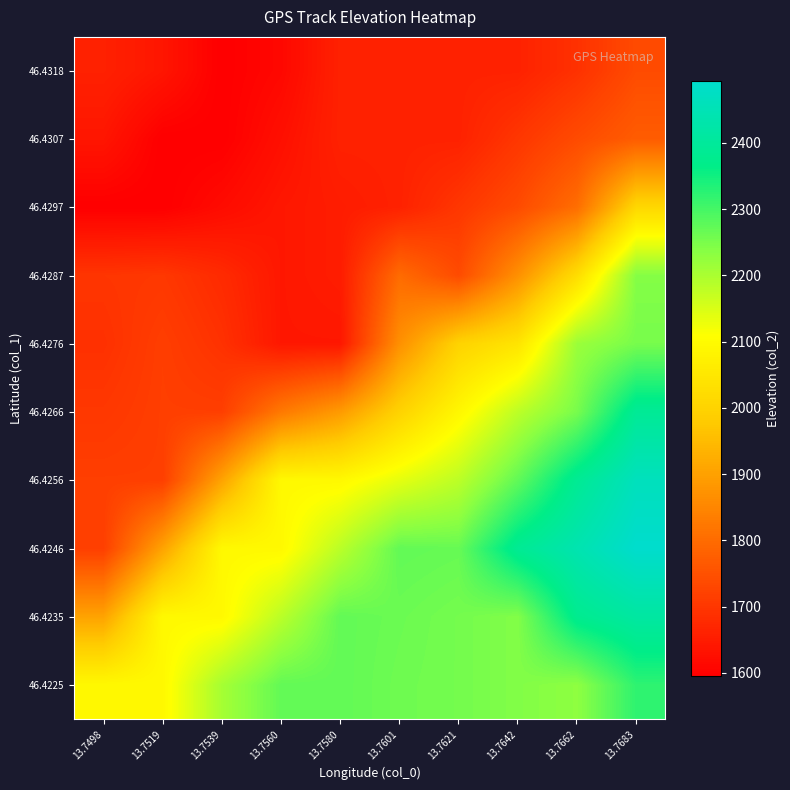

Reading left to right, what are all the values shown in this chart?

46.4225: 13.7498=2094.0	13.7519=2094.0	13.7539=2205.2	13.7560=2272.0	13.7580=2272.0	13.7601=2260.7	13.7621=2255.0	13.7642=2242.5	13.7662=2230.0	13.7683=2321.0
46.4235: 13.7498=1905.0	13.7519=2094.0	13.7539=2094.0	13.7560=2183.0	13.7580=2272.0	13.7601=2263.5	13.7621=2255.0	13.7642=2242.5	13.7662=2378.7	13.7683=2412.0
46.4246: 13.7498=1716.0	13.7519=1905.0	13.7539=2094.0	13.7560=2094.0	13.7580=2183.0	13.7601=2272.0	13.7621=2267.8	13.7642=2387.0	13.7662=2439.1	13.7683=2494.0
46.4256: 13.7498=1716.0	13.7519=1716.0	13.7539=1905.0	13.7560=2094.0	13.7580=2094.0	13.7601=2136.5	13.7621=2181.0	13.7642=2273.3	13.7662=2387.0	13.7683=2463.5
46.4266: 13.7498=1702.2	13.7519=1716.0	13.7539=1715.5	13.7560=1825.9	13.7580=1889.7	13.7601=1999.0	13.7621=2090.0	13.7642=2181.0	13.7662=2252.0	13.7683=2391.5
46.4276: 13.7498=1689.0	13.7519=1715.0	13.7539=1690.7	13.7560=1641.0	13.7580=1641.0	13.7601=1869.0	13.7621=1999.0	13.7642=2042.8	13.7662=2216.5	13.7683=2252.0
46.4287: 13.7498=1697.7	13.7519=1702.0	13.7539=1678.0	13.7560=1641.0	13.7580=1651.0	13.7601=1799.7	13.7621=1739.0	13.7642=1869.0	13.7662=2023.8	13.7683=2240.2
46.4297: 13.7498=1596.0	13.7519=1596.0	13.7539=1618.5	13.7560=1641.0	13.7580=1651.0	13.7601=1661.0	13.7621=1700.0	13.7642=1739.0	13.7662=1804.0	13.7683=2009.4
46.4307: 13.7498=1638.7	13.7519=1596.0	13.7539=1596.0	13.7560=1627.2	13.7580=1661.0	13.7601=1661.0	13.7621=1661.0	13.7642=1700.0	13.7662=1739.0	13.7683=1771.5
46.4318: 13.7498=1660.0	13.7519=1638.7	13.7539=1596.0	13.7560=1612.2	13.7580=1661.0	13.7601=1661.0	13.7621=1661.0	13.7642=1661.0	13.7662=1690.2	13.7683=1739.0